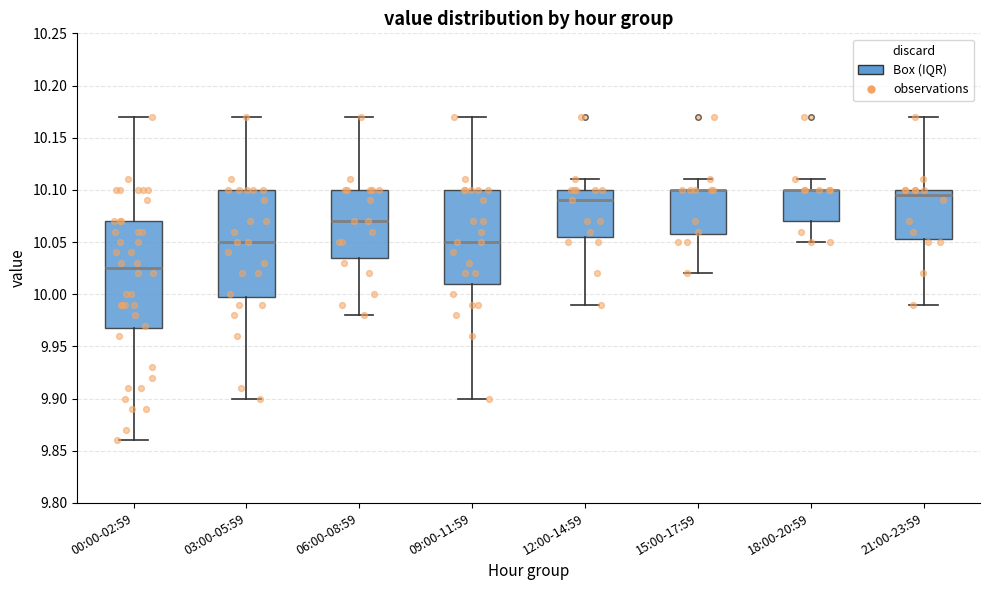

Reading left to right, read every box against the y-axis: the position of its median line, the range the box covers, and the ends of its whiskers. The values are not printed on the chart, so give them approximately, as read against the axis.

00:00-02:59: median 10.025, box 9.970 to 10.070, whiskers 9.860 to 10.170
03:00-05:59: median 10.050, box 10.000 to 10.100, whiskers 9.900 to 10.170
06:00-08:59: median 10.070, box 10.035 to 10.100, whiskers 9.980 to 10.170
09:00-11:59: median 10.050, box 10.010 to 10.100, whiskers 9.900 to 10.170
12:00-14:59: median 10.090, box 10.055 to 10.100, whiskers 9.990 to 10.110
15:00-17:59: median 10.100 (drawn on the box's upper edge), box 10.060 to 10.100, whiskers 10.020 to 10.110
18:00-20:59: median 10.100 (drawn on the box's upper edge), box 10.070 to 10.100, whiskers 10.050 to 10.110
21:00-23:59: median 10.095, box 10.055 to 10.100, whiskers 9.990 to 10.170